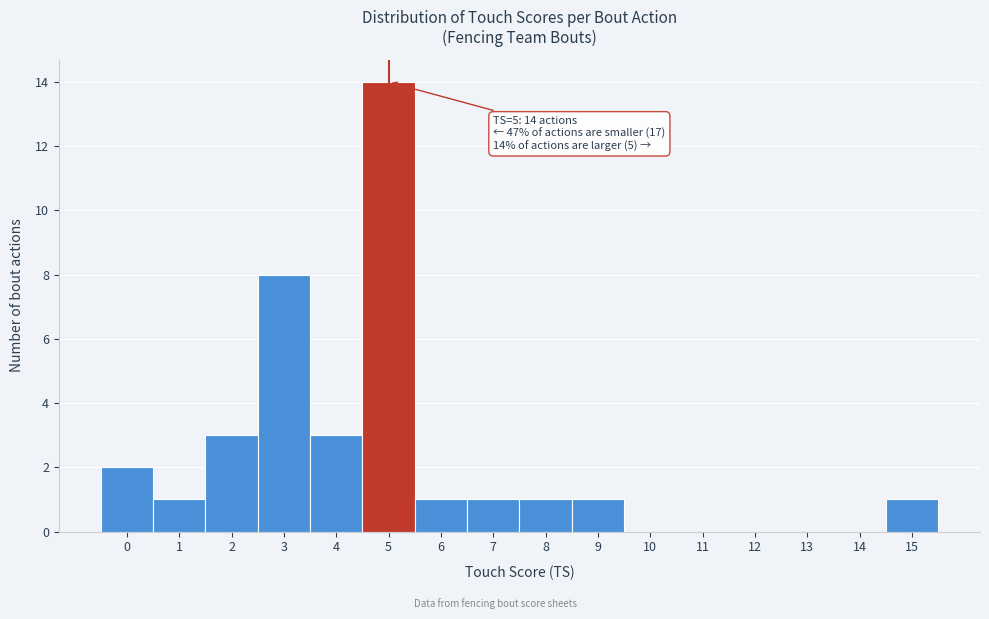

Which range on the x-axis has the tallest bar?

4.5 to 5.5